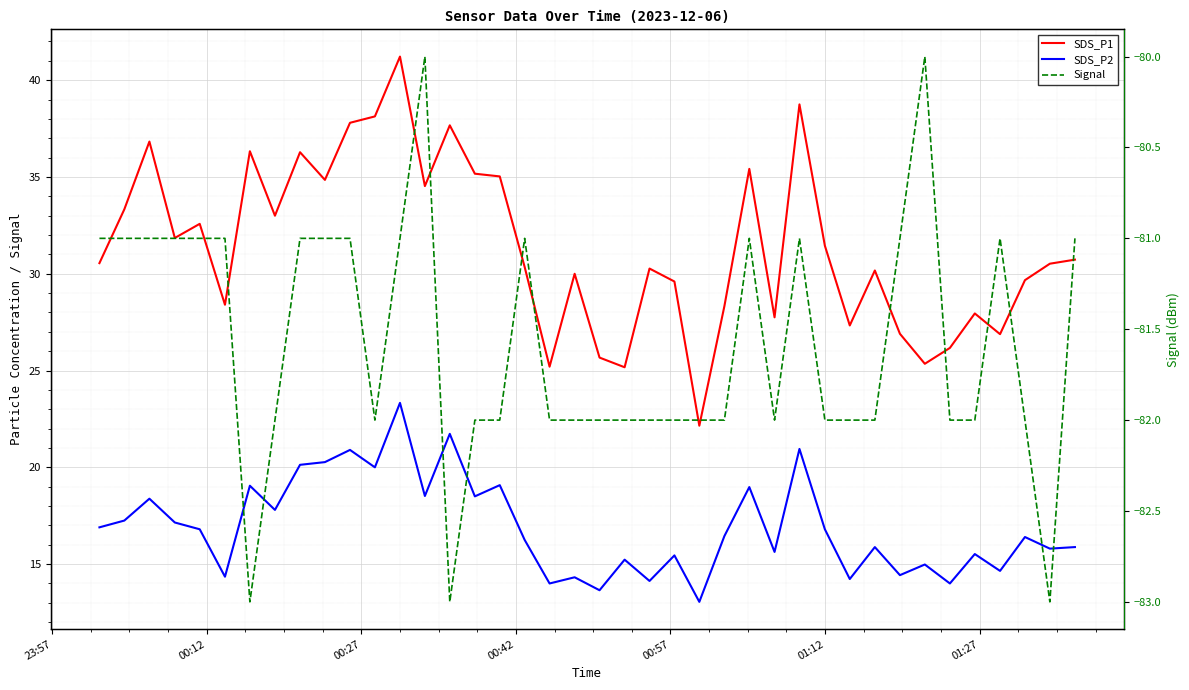

Reading right to left, extract all data points from this chart.

SDS_P1: 30.7	30.5	29.7	26.9	27.9	26.2	25.4	26.9	30.2	27.3	31.4	38.8	27.8	35.4	28.3	22.1	29.6	30.3	25.2	25.7	30.0	25.2	30.4	35.0	35.2	37.7	34.5	41.2	38.1	37.8	34.9	36.3	33.0	36.3	28.4	32.6	31.9	36.8	33.3	30.6
SDS_P2: 15.9	15.8	16.4	14.7	15.5	14.0	15.0	14.4	15.9	14.2	16.8	20.9	15.6	19.0	16.4	13.1	15.4	14.1	15.2	13.7	14.3	14.0	16.2	19.1	18.5	21.7	18.5	23.3	20.0	20.9	20.3	20.1	17.8	19.1	14.3	16.8	17.1	18.4	17.2	16.9
Signal: -81.0	-83.0	-82.0	-81.0	-82.0	-82.0	-80.0	-81.0	-82.0	-82.0	-82.0	-81.0	-82.0	-81.0	-82.0	-82.0	-82.0	-82.0	-82.0	-82.0	-82.0	-82.0	-81.0	-82.0	-82.0	-83.0	-80.0	-81.0	-82.0	-81.0	-81.0	-81.0	-82.0	-83.0	-81.0	-81.0	-81.0	-81.0	-81.0	-81.0